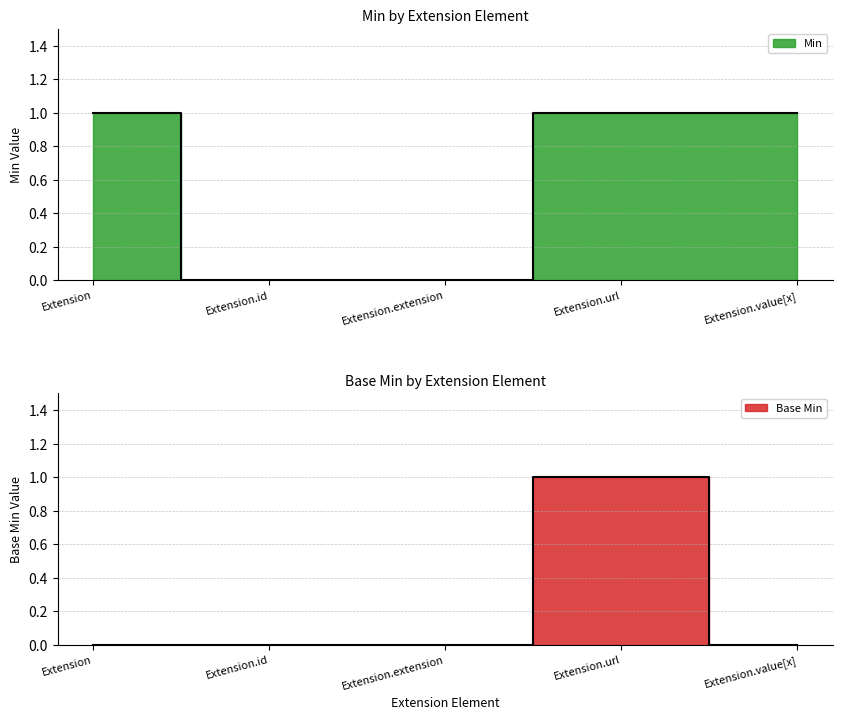

True or false: Min and Base Min cross at least once.

False